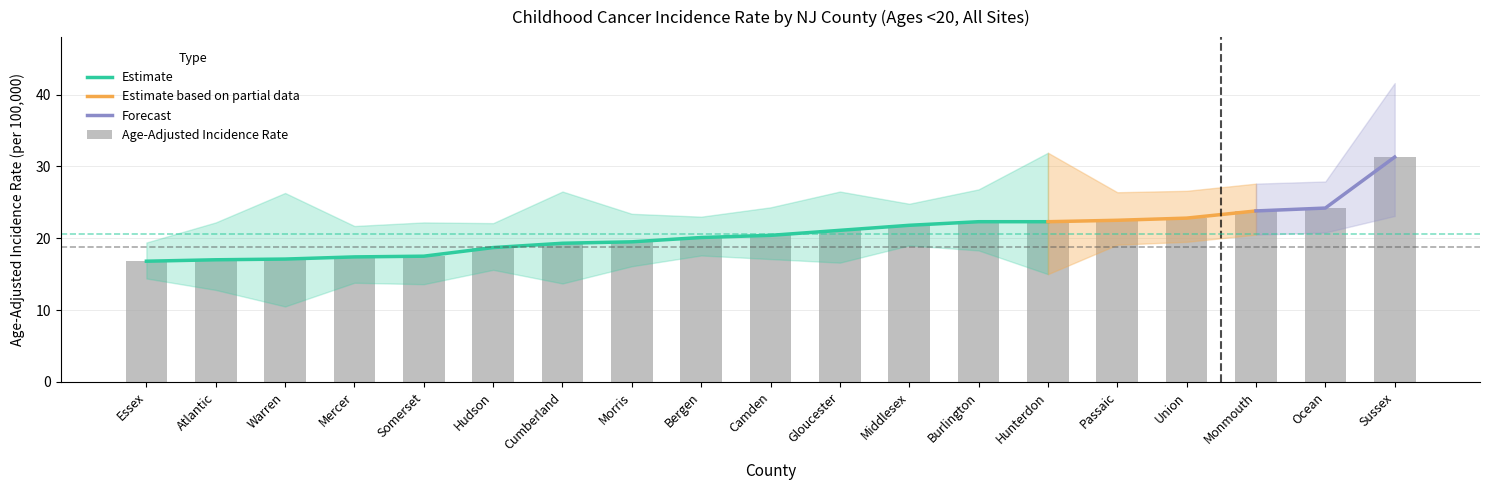

Read the Upper 95% CI value at Camden.

24.3